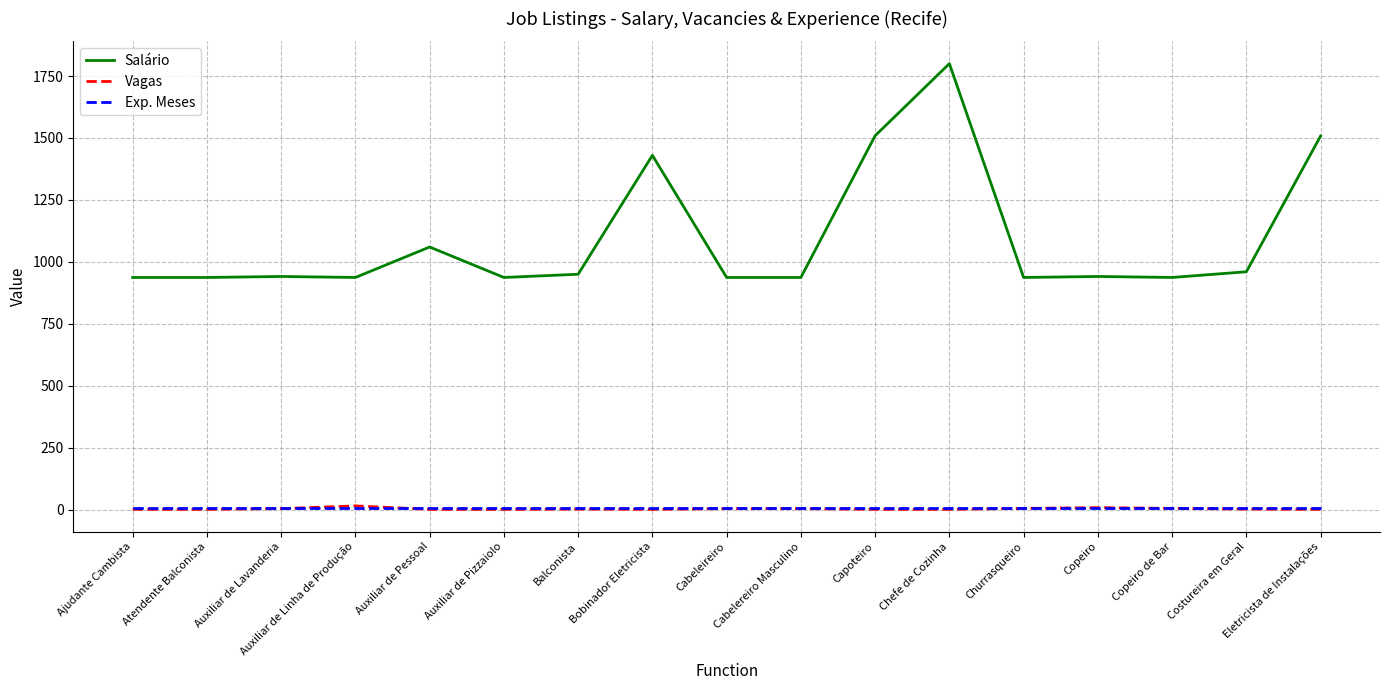

True or false: Salário and Exp. Meses intersect in this chart.

False